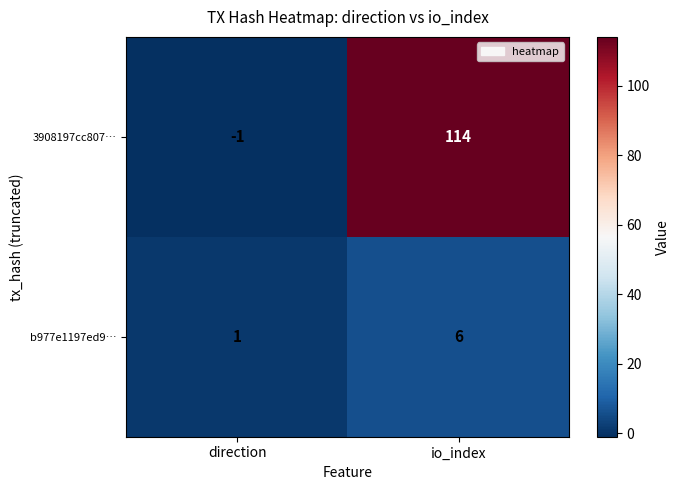

At which label does 3908197cc807… reach its minimum?

direction